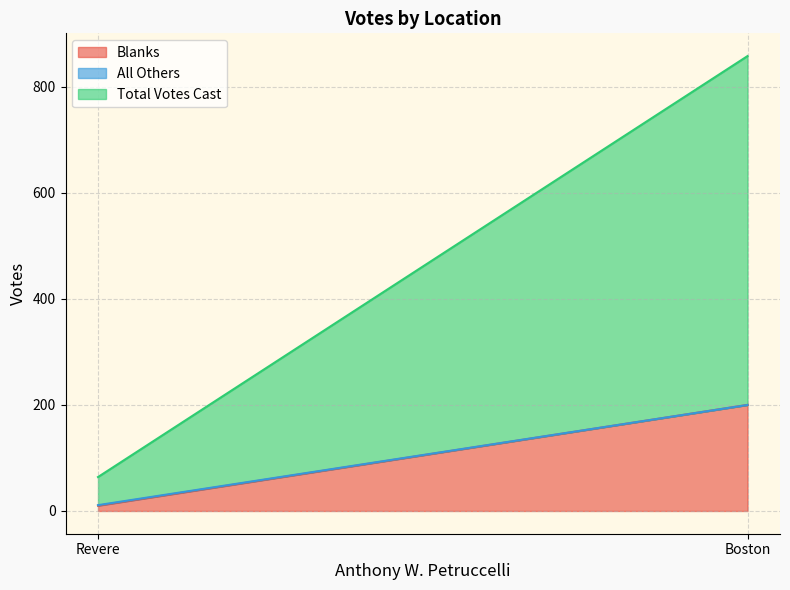

Reading left to right, extract all data points from this chart.

Blanks: Boston=200	Revere=10
All Others: Boston=0	Revere=1
Total Votes Cast: Boston=658	Revere=53